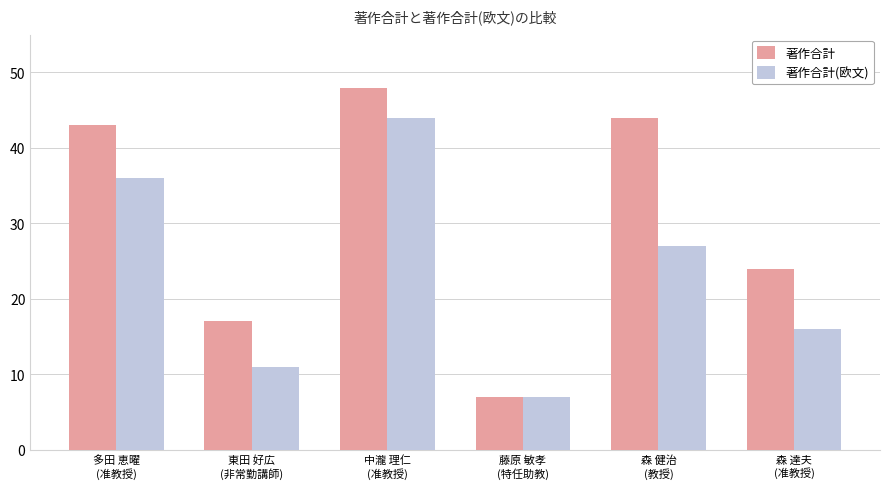

What is the sum of all 著作合計(欧文) values?

141